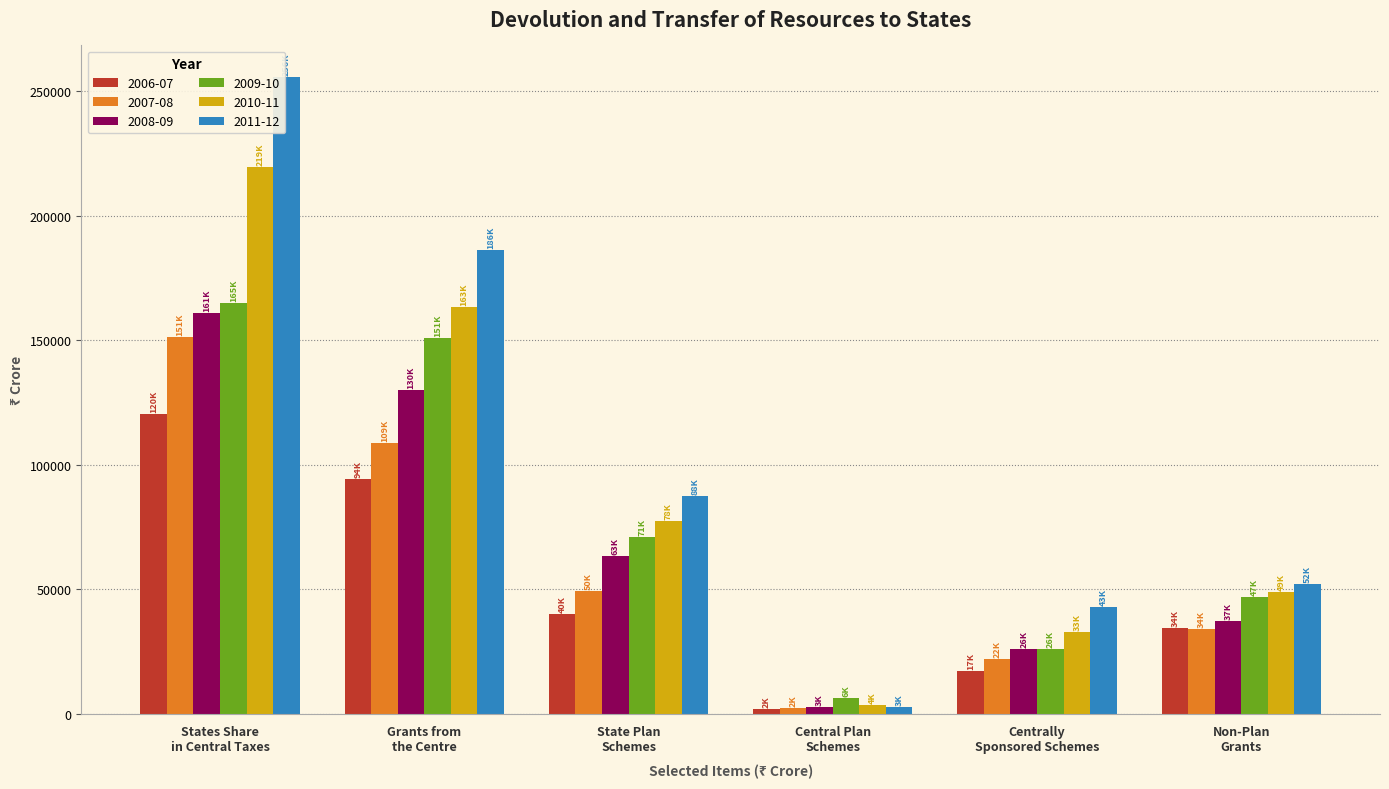

At which label does 2010-11 first exceed 77635?

States Share
in Central Taxes